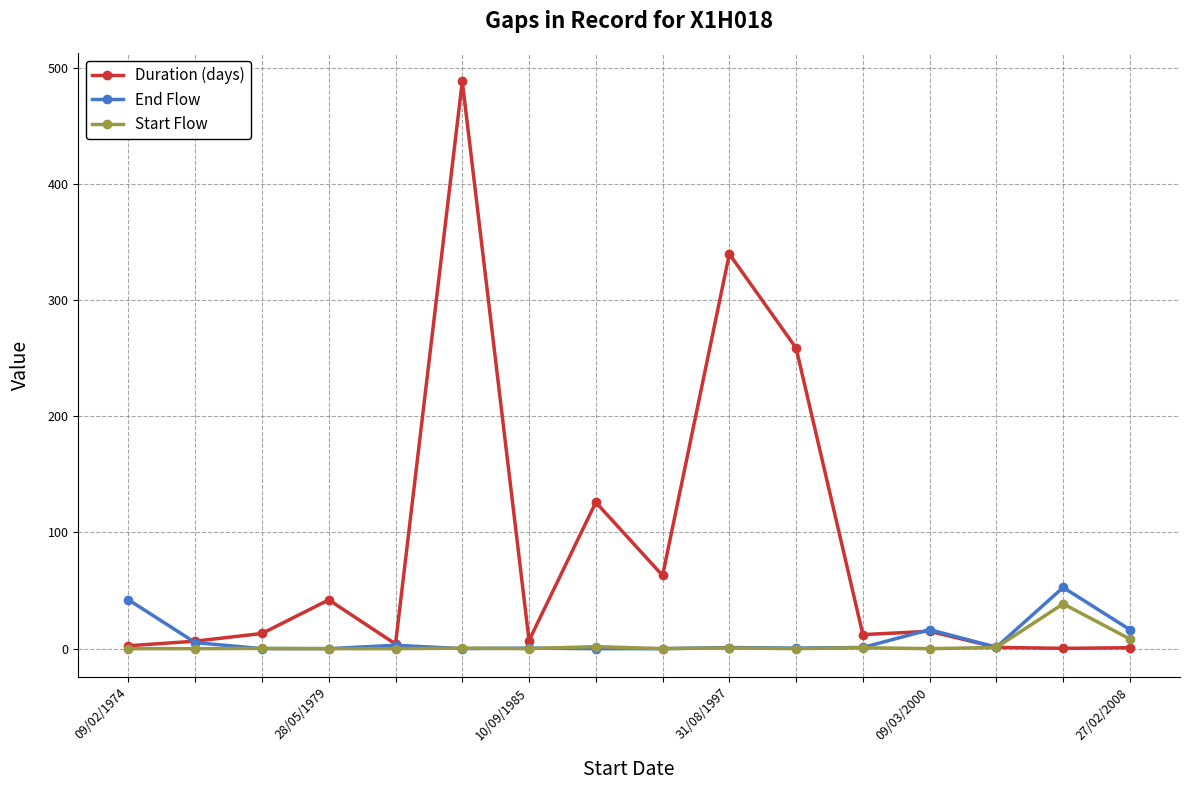

True or false: Start Flow has more than 2 interior local peaks.

True